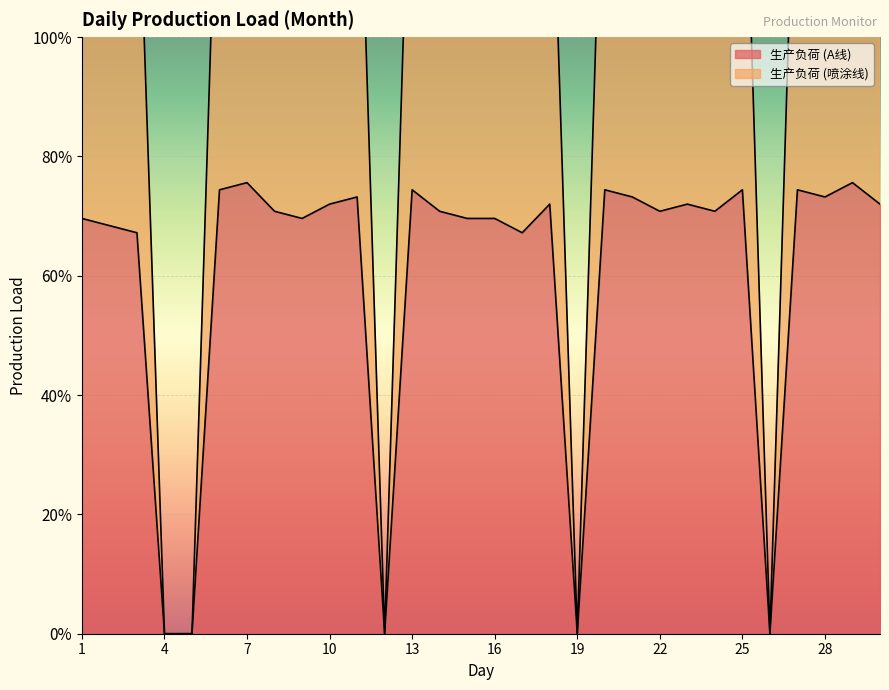

At how many categories does at least one series exceed 0?

25